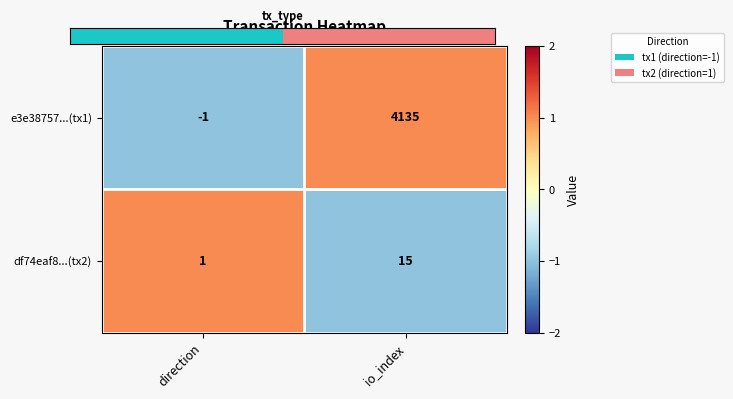

How many series are shown in this chart?

2